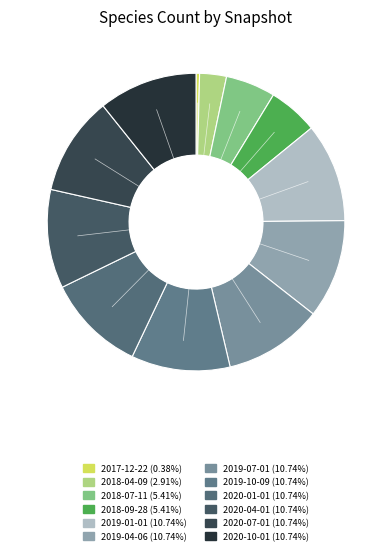

Which slice is the smallest?

2017-12-22